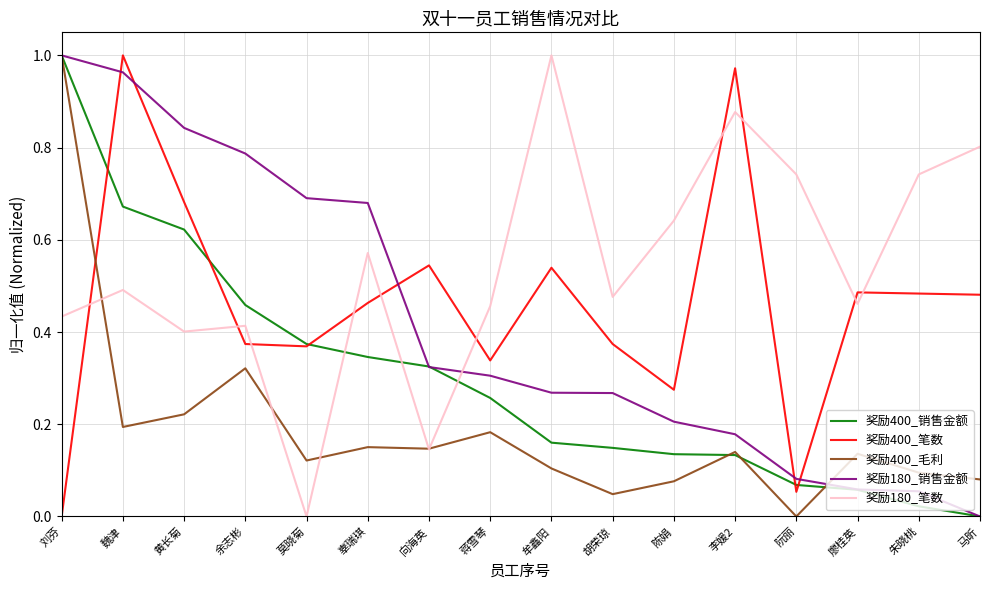

How many values in 奖励180_销售金额 are above zero?

15